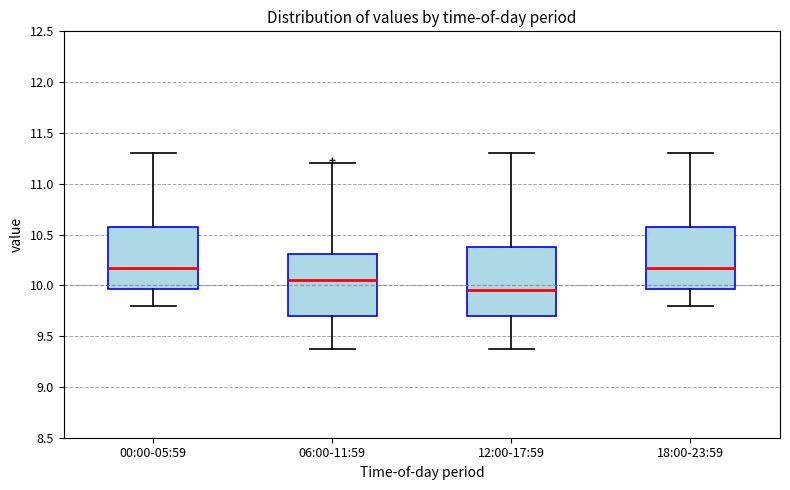

Reading left to right, transcribe this box plot: for each box, give where its median line is, the range the box spans, and where its two whiskers end, as read against the y-axis. The values are not printed on the chart, so give them approximately, as read against the axis.

00:00-05:59: median 10.15, box 9.95 to 10.55, whiskers 9.80 to 11.30
06:00-11:59: median 10.05, box 9.70 to 10.30, whiskers 9.35 to 11.20
12:00-17:59: median 9.95, box 9.70 to 10.40, whiskers 9.35 to 11.30
18:00-23:59: median 10.15, box 9.95 to 10.55, whiskers 9.80 to 11.30